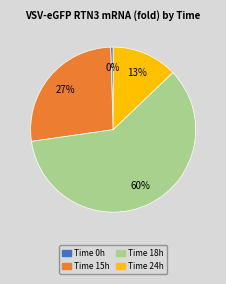

Is there a majority slice in this chart?

Yes